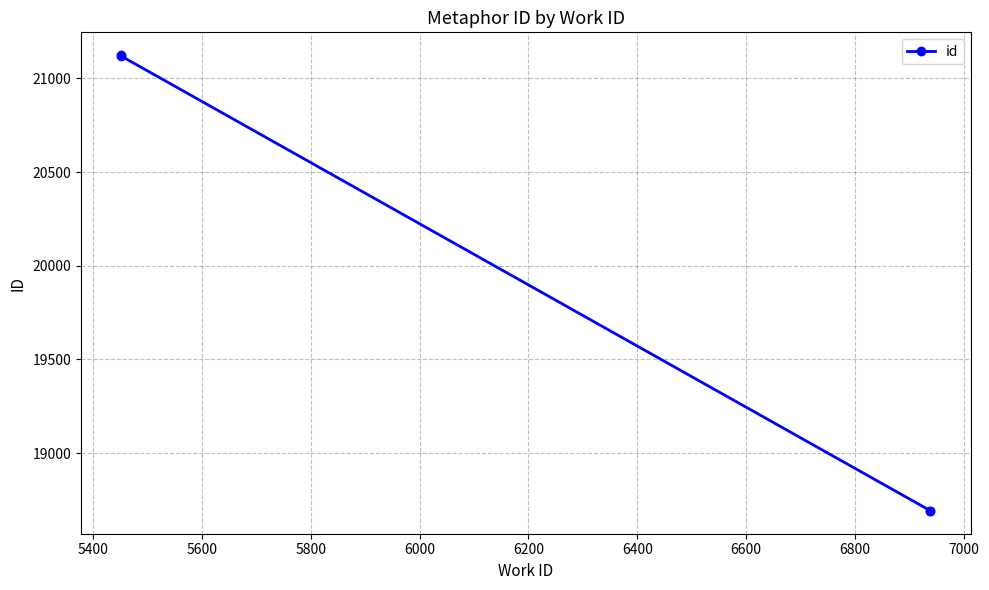

What is the smallest value displayed?

18691